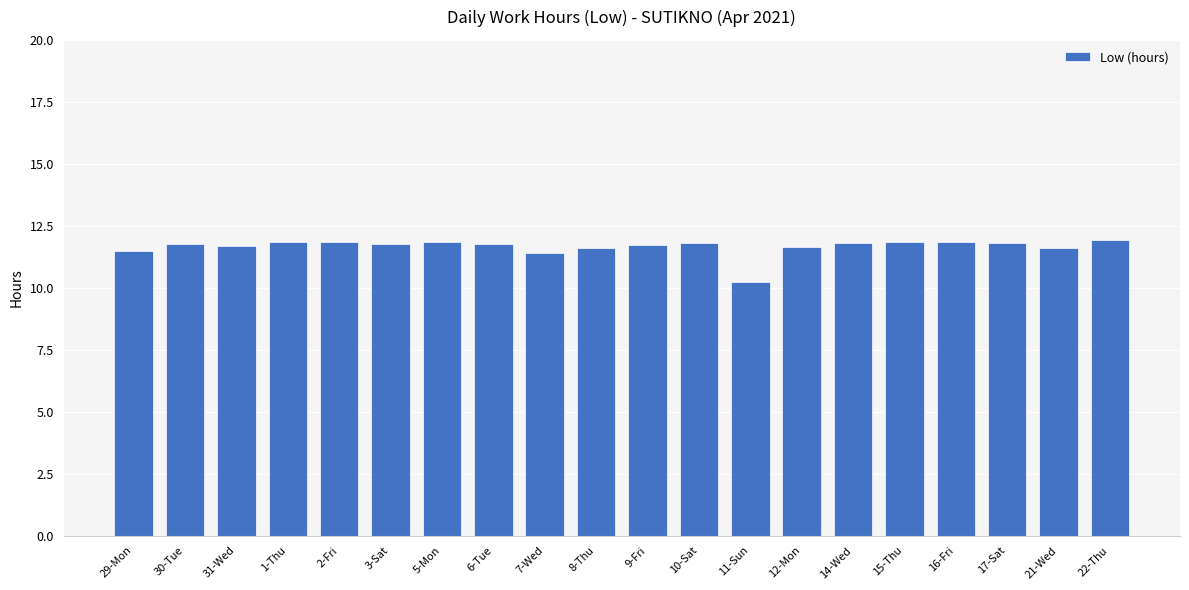

What is the change in value from 7-Wed to 10-Sat?

+0.4